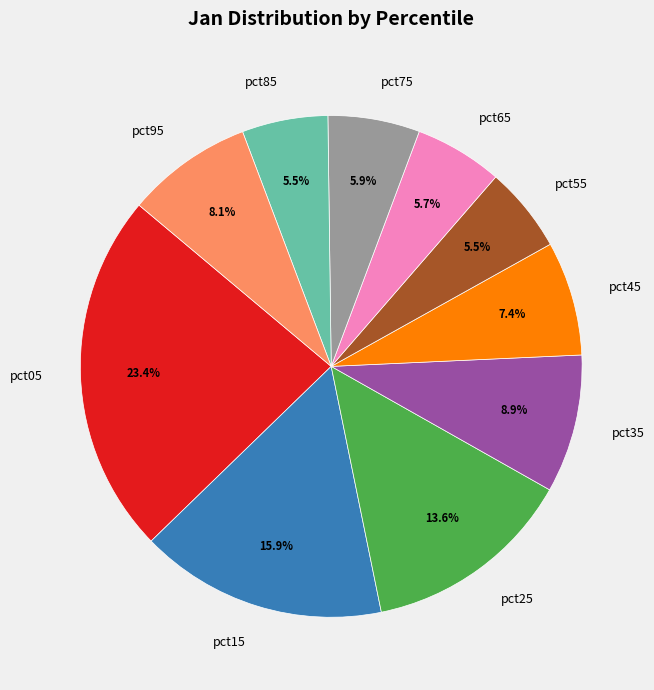

Is it true that pct75 is 1% of the pie?

False